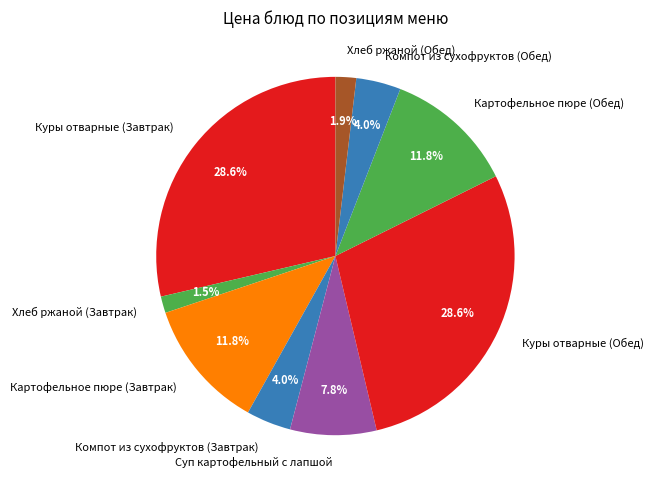

To the nearest percent, what percentage of the pie is Картофельное пюре (Завтрак)?

12%